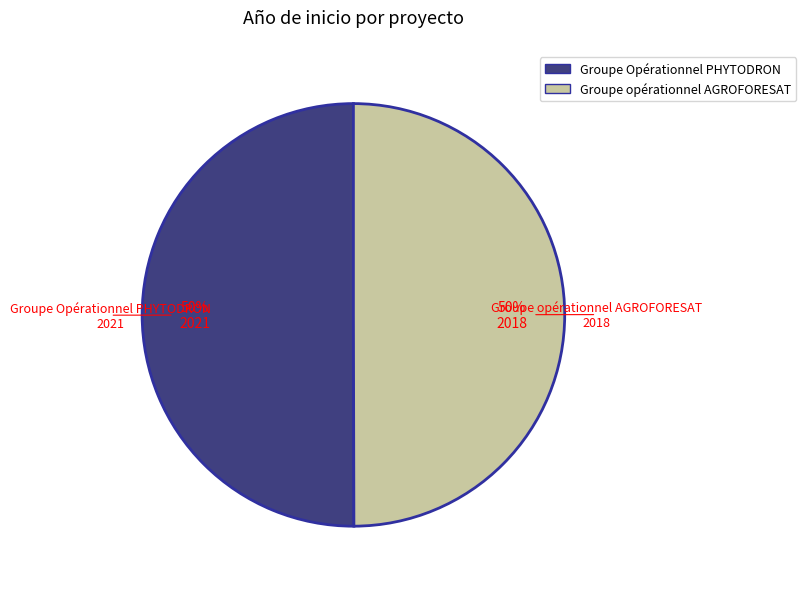

What is the ratio of the value at Groupe Opérationnel PHYTODRON to the value at Groupe opérationnel AGROFORESAT?

1.0